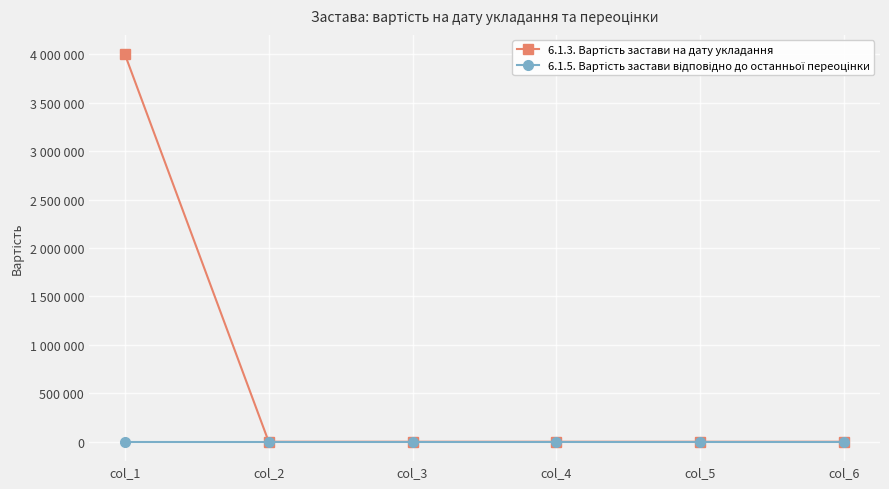

Count the number of categories in the chart.

6